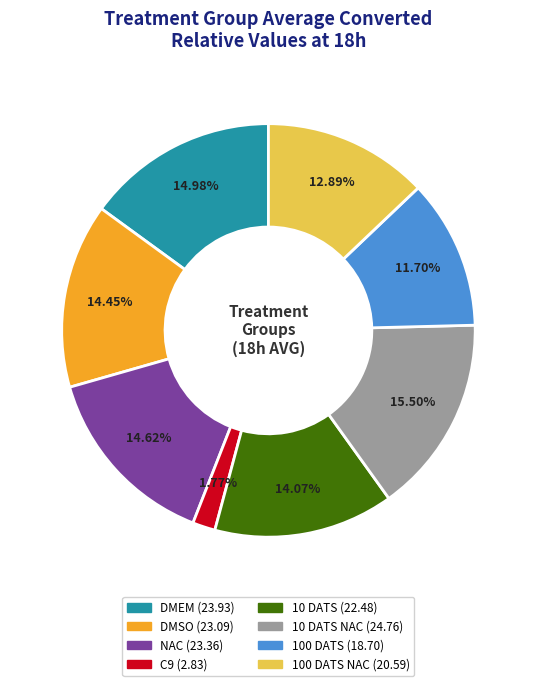

Does any single category account for the majority?

No